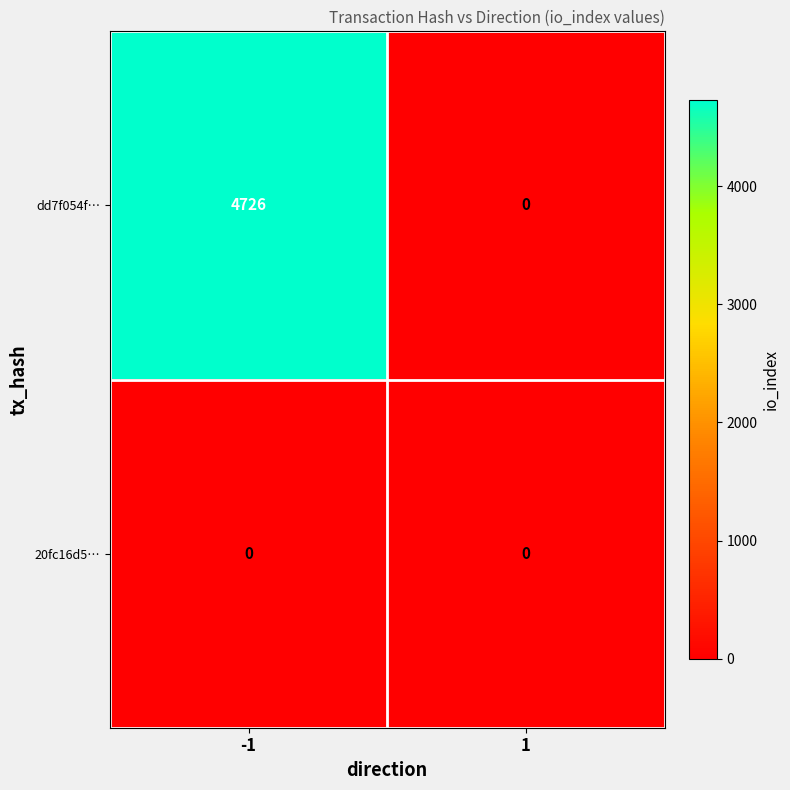

What is the sum of the dd7f054f… values at 1 and -1?

4726